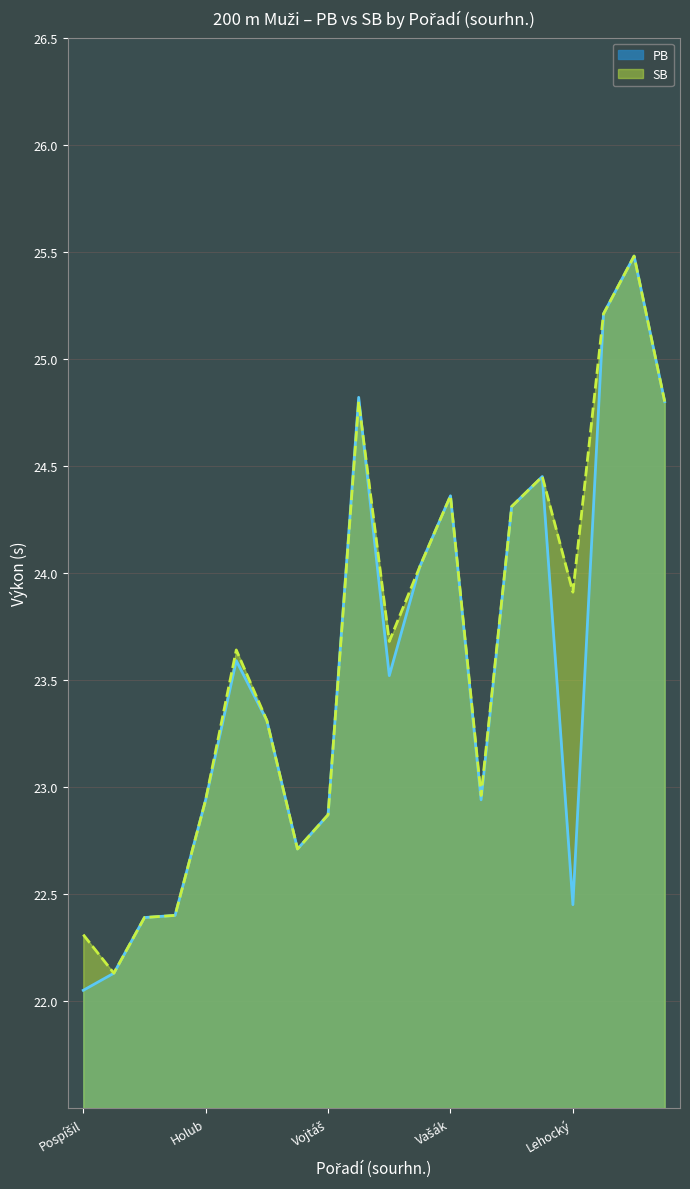

Rank the series at Staněk from lowest to highest value.

PB, SB